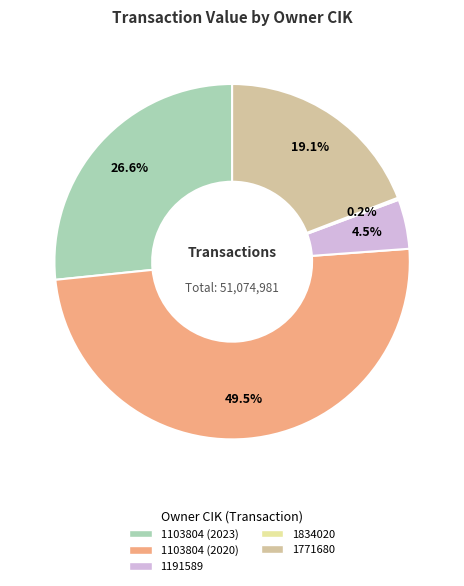

Does any single category account for the majority?

No